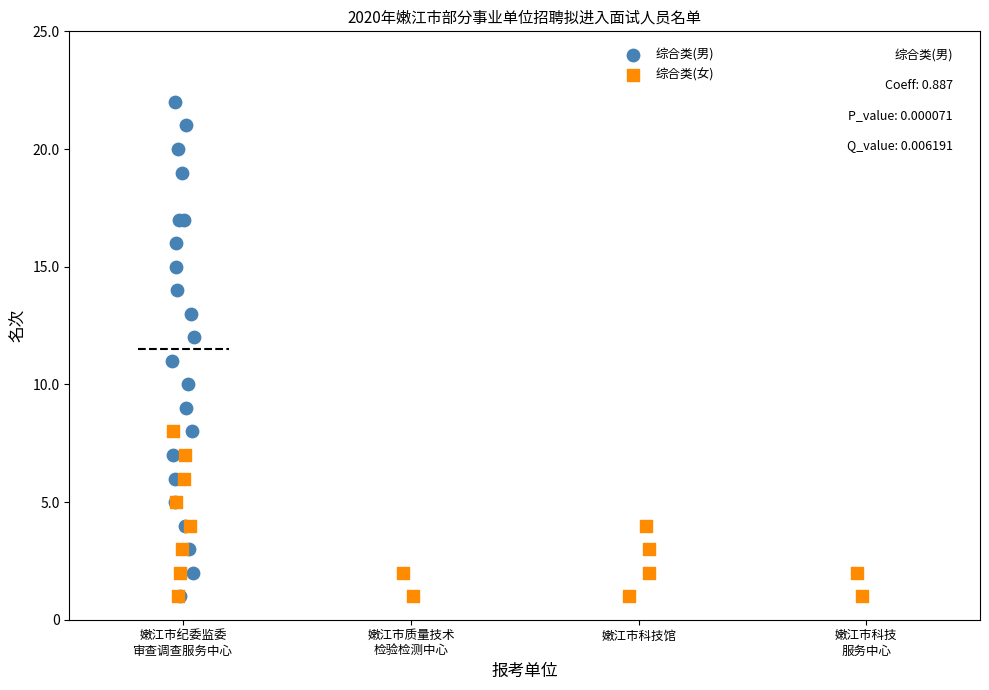

Which series reaches the maximum Y coordinate?

综合类(男)